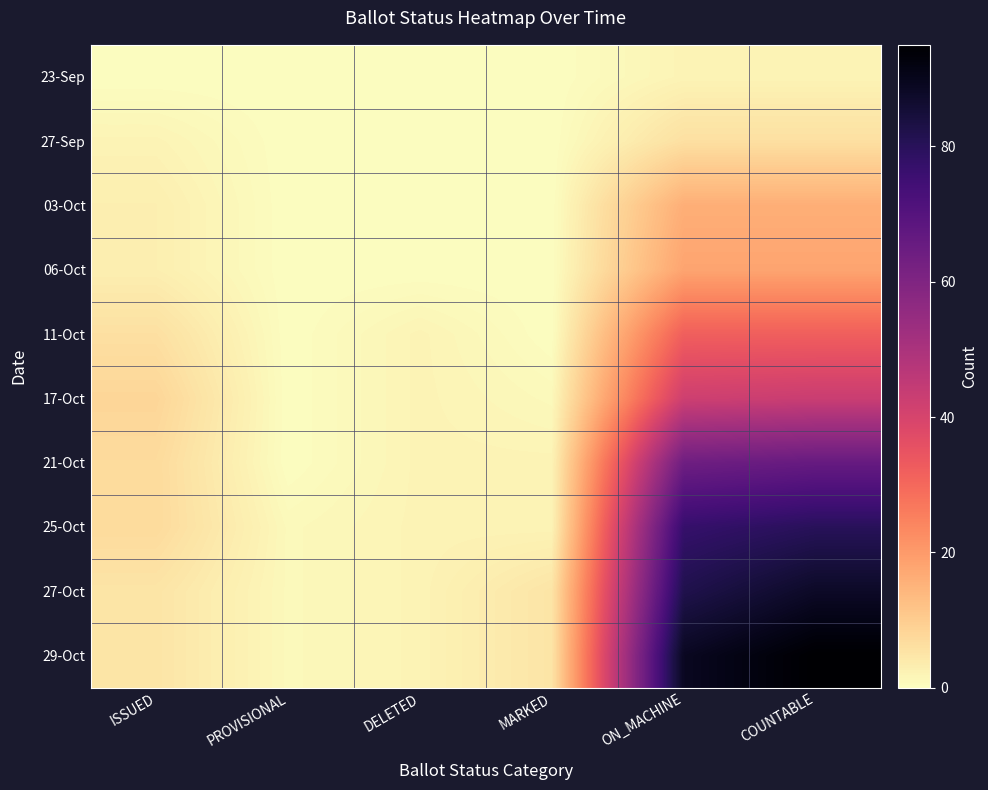

Which has a higher value, ISSUED or COUNTABLE?

COUNTABLE